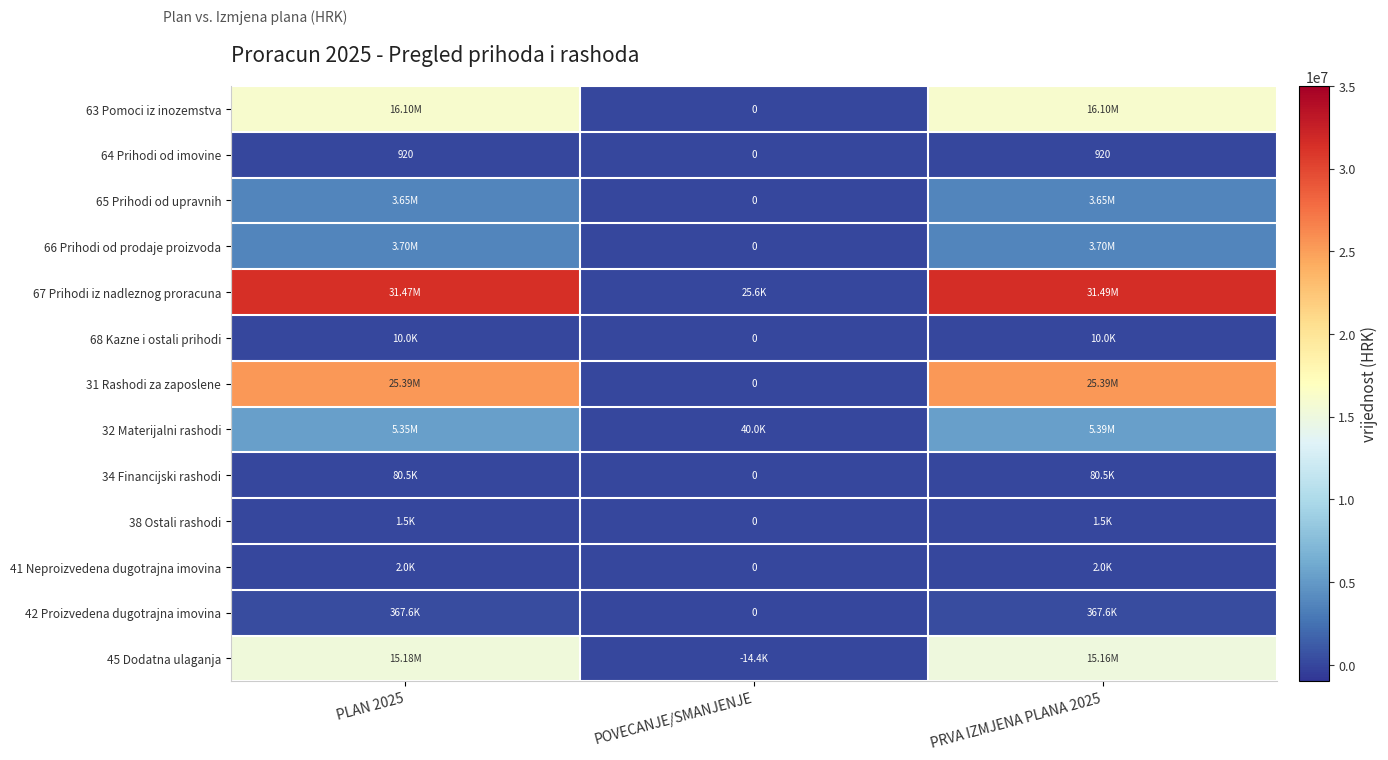

How many data points in 64 Prihodi od imovine are less than 920?

1